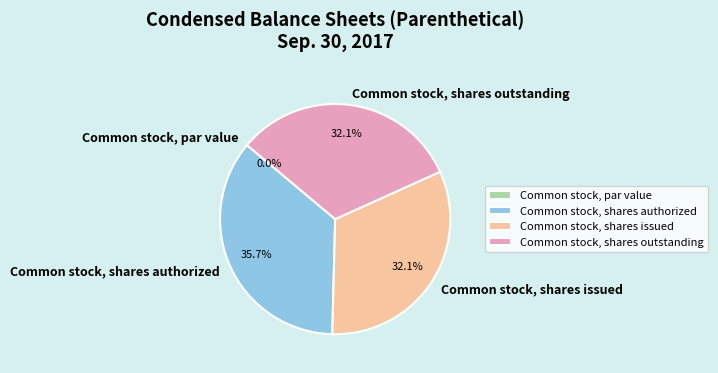

Count the number of slices in the pie.

4